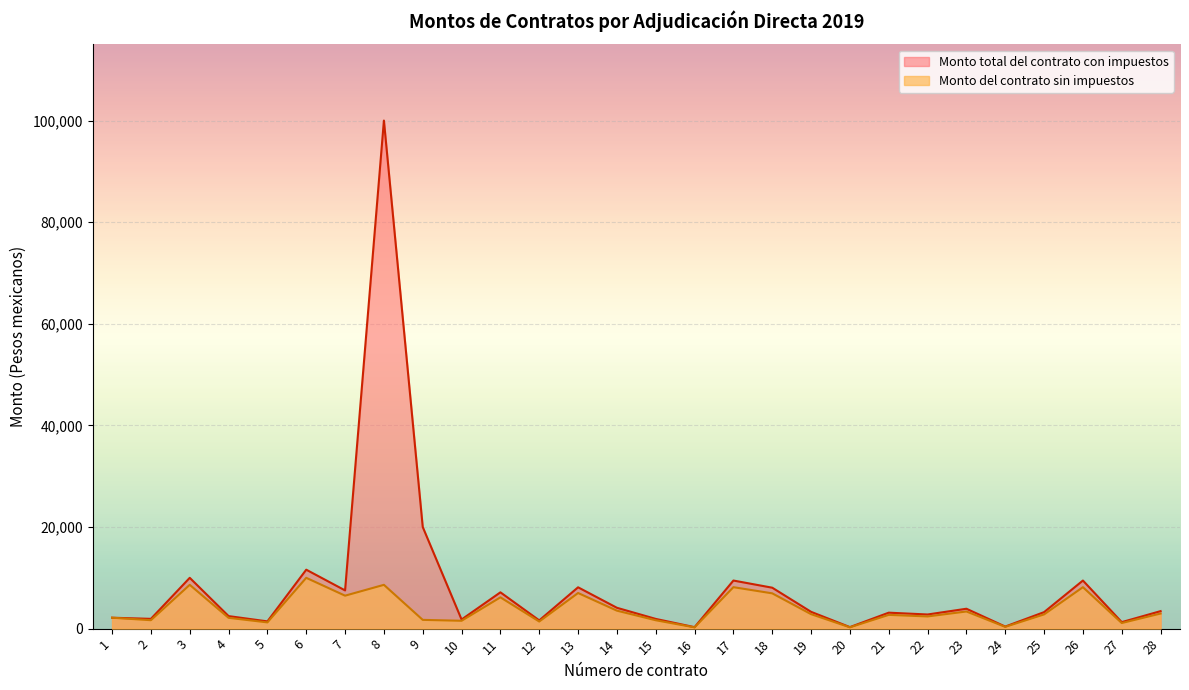

The value of Monto total del contrato con impuestos at 9 is 20000.0. True or false?

True